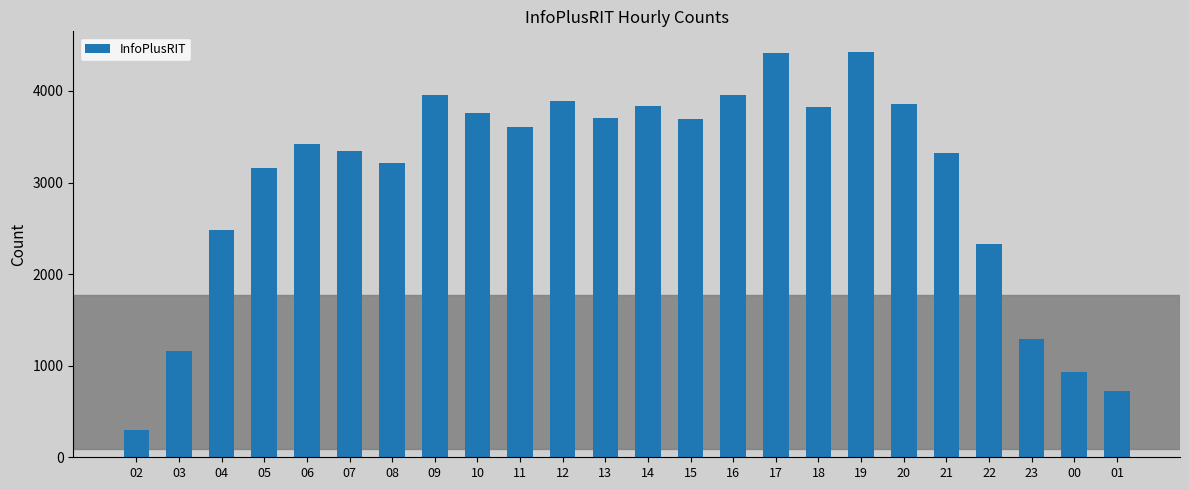

Which category has the lowest value across all series?

02